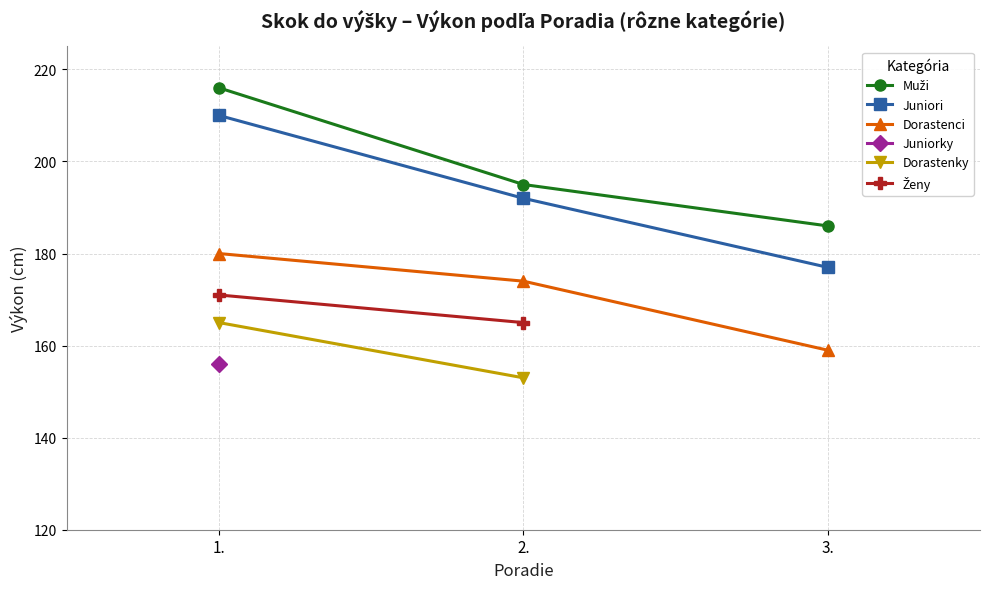

True or false: Juniori has a value of 177 at 3..

True